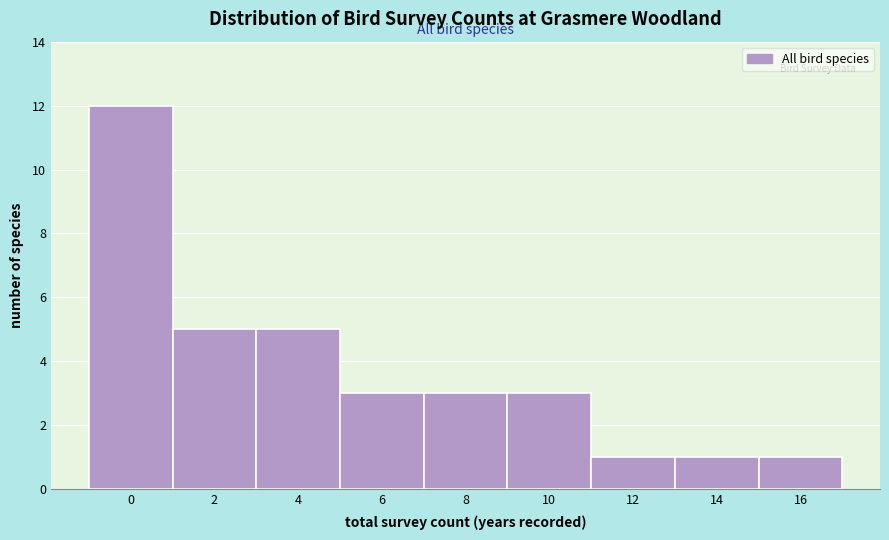

Reading left to right, extract all data points from this chart.

12	5	5	3	3	3	1	1	1